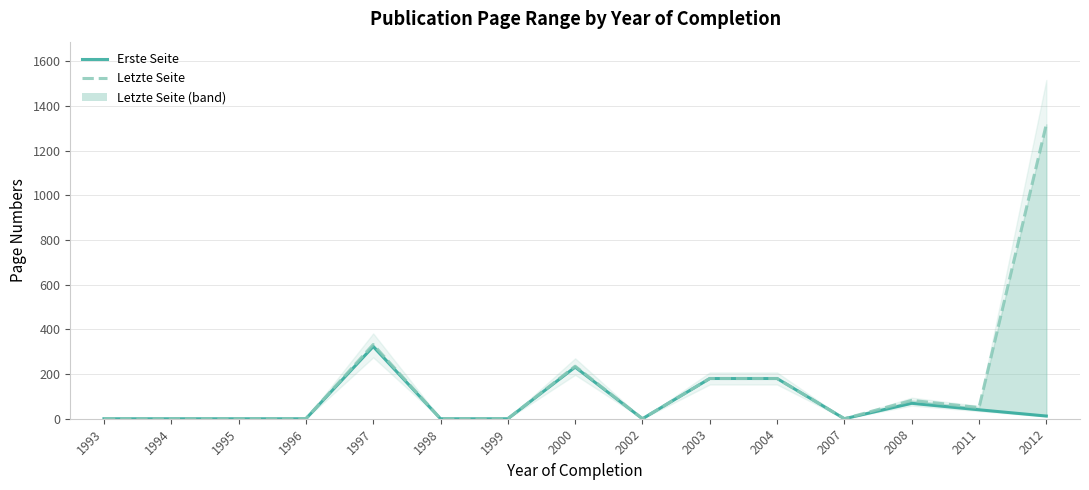

At which category does Erste Seite reach its first local valley?

2002